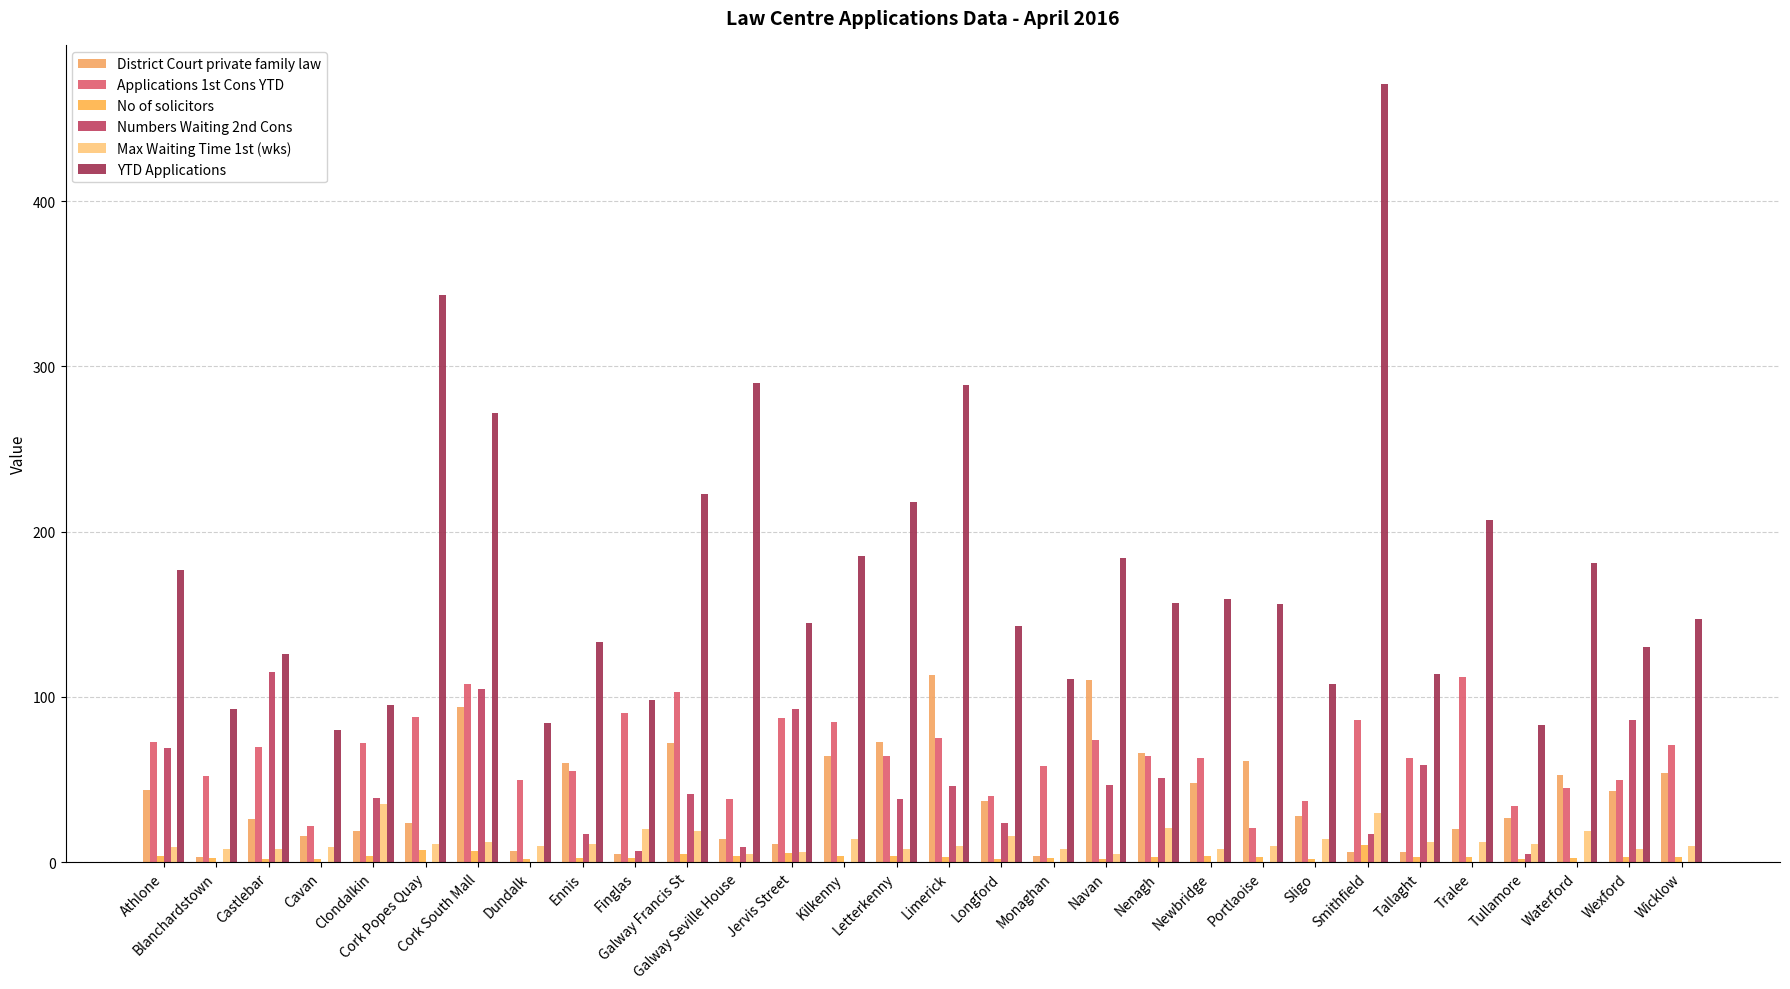

True or false: Max Waiting Time 1st (wks) has a value of 12.0 at Tallaght.

True